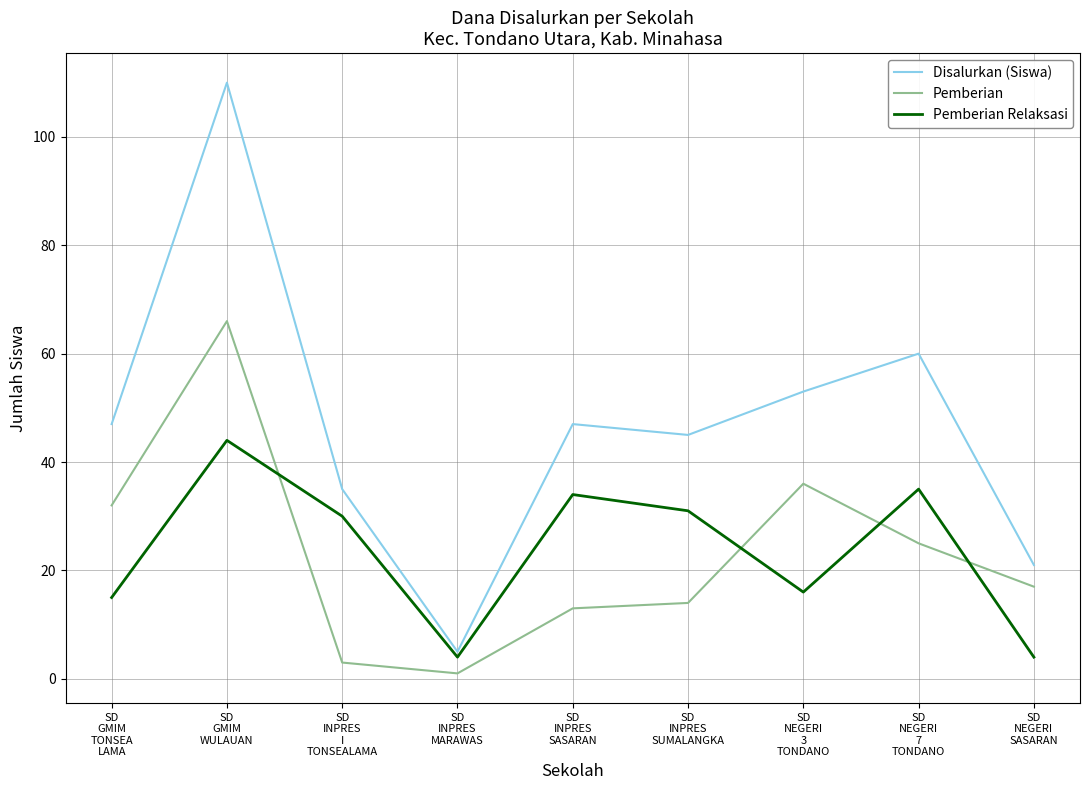

At which label is Pemberian closest to 33?

SD
GMIM
TONSEA
LAMA